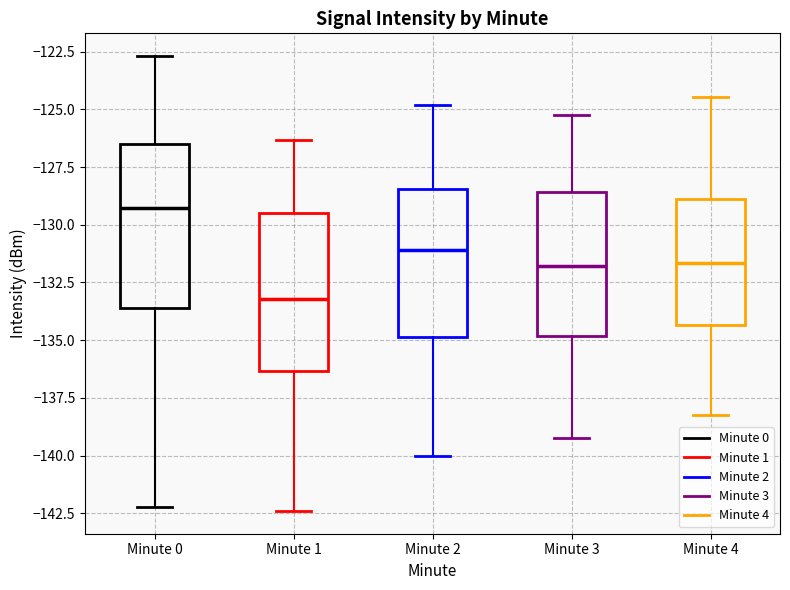

Reading left to right, transcribe this box plot: for each box, give where its median line is, the range the box spans, and where its two whiskers end, as read against the y-axis. The values are not printed on the chart, so give them approximately, as read against the axis.

Minute 0: median -129.5, box -133.5 to -126.5, whiskers -142.0 to -122.5
Minute 1: median -133.0, box -136.5 to -129.5, whiskers -142.5 to -126.5
Minute 2: median -131.0, box -135.0 to -128.5, whiskers -140.0 to -125.0
Minute 3: median -132.0, box -135.0 to -128.5, whiskers -139.0 to -125.0
Minute 4: median -131.5, box -134.5 to -129.0, whiskers -138.0 to -124.5